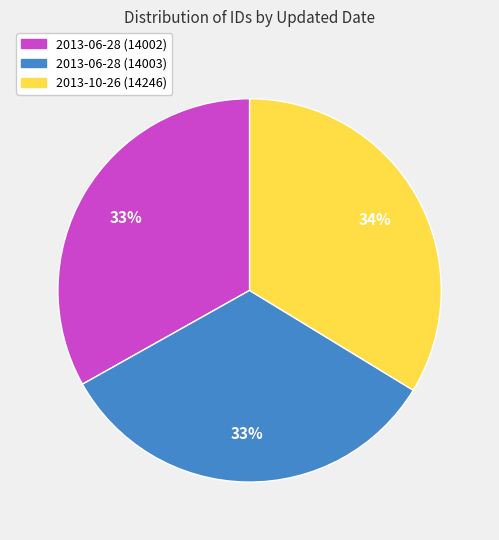

Count the number of slices in the pie.

3